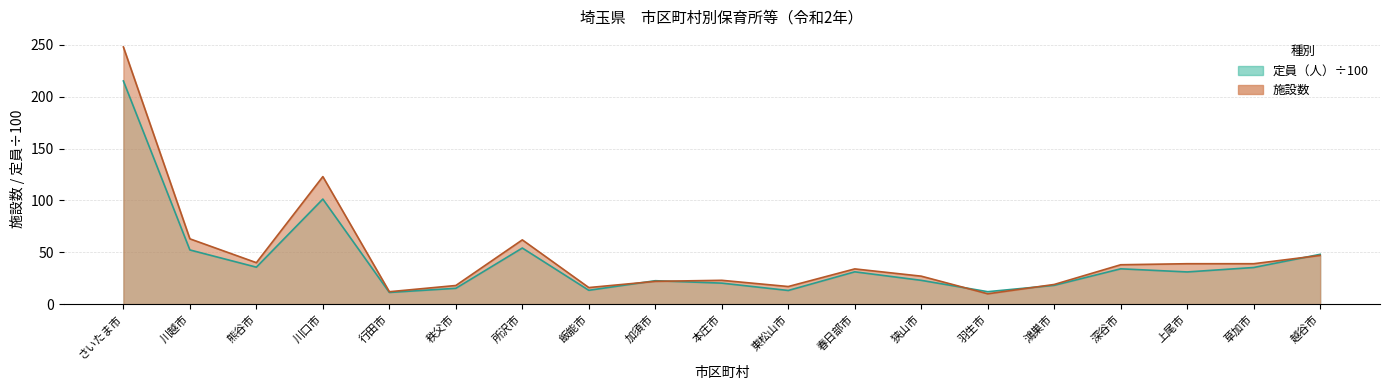

What is the label of the 14th point from the right?

秩父市